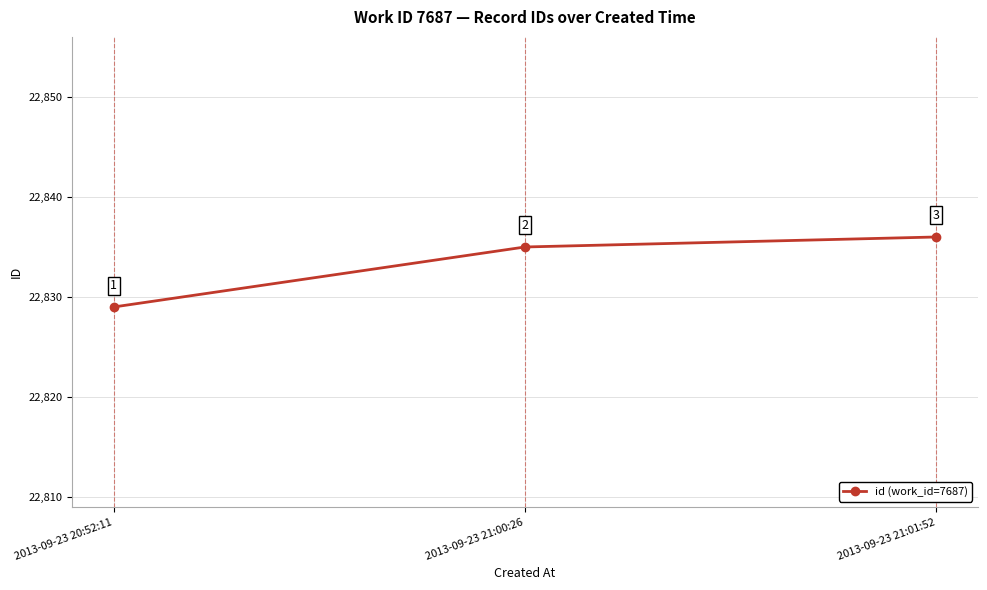

Where is the data nearest to the value 22832?

2013-09-23 20:52:11